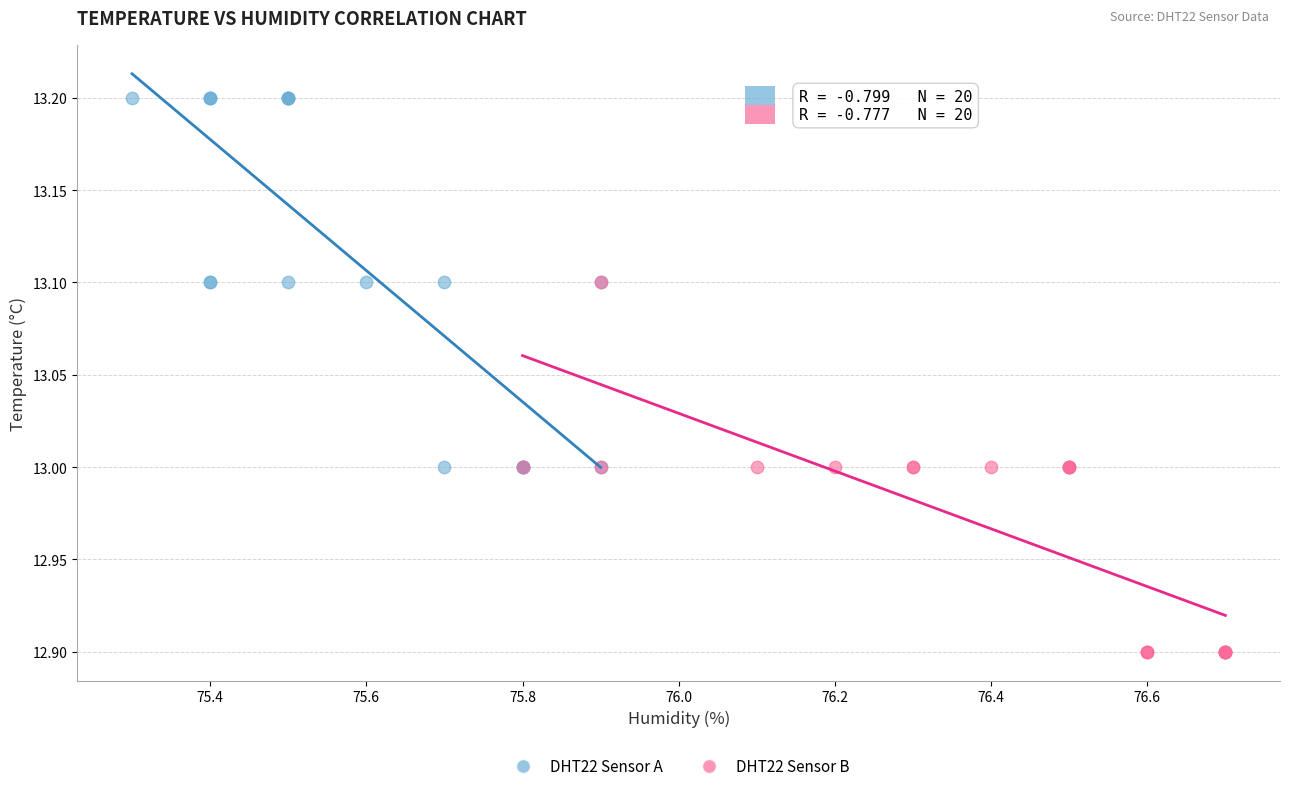

Which series contains the highest Y value?

DHT22 Sensor A